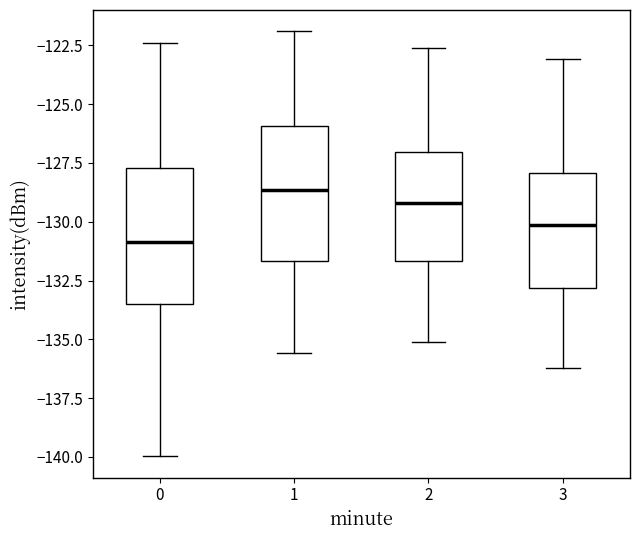

Reading left to right, read every box against the y-axis: the position of its median line, the range the box covers, and the ends of its whiskers. The values are not printed on the chart, so give them approximately, as read against the axis.

0: median -131.0, box -133.5 to -127.5, whiskers -140.0 to -122.5
1: median -128.5, box -131.5 to -126.0, whiskers -135.5 to -122.0
2: median -129.0, box -131.5 to -127.0, whiskers -135.0 to -122.5
3: median -130.0, box -133.0 to -128.0, whiskers -136.0 to -123.0